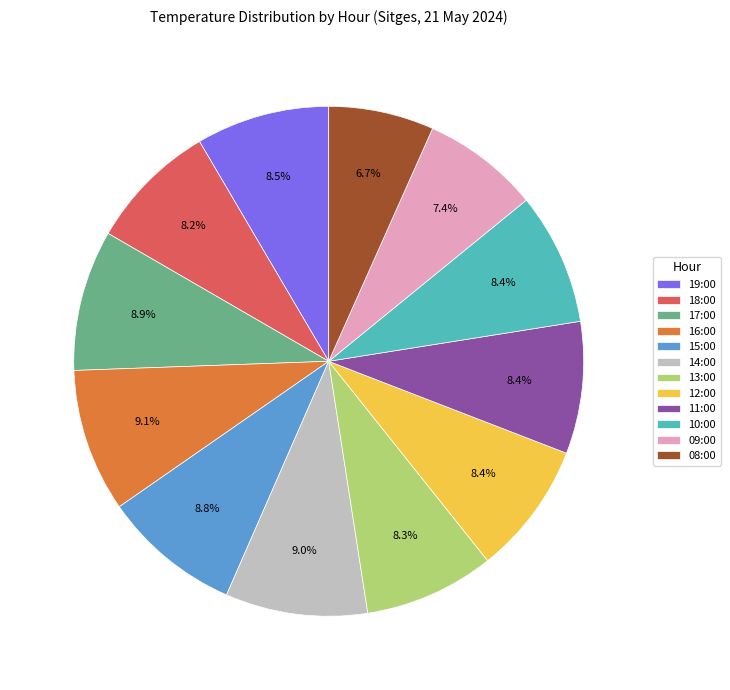

To the nearest percent, what percentage of the pie is 11:00?

8%